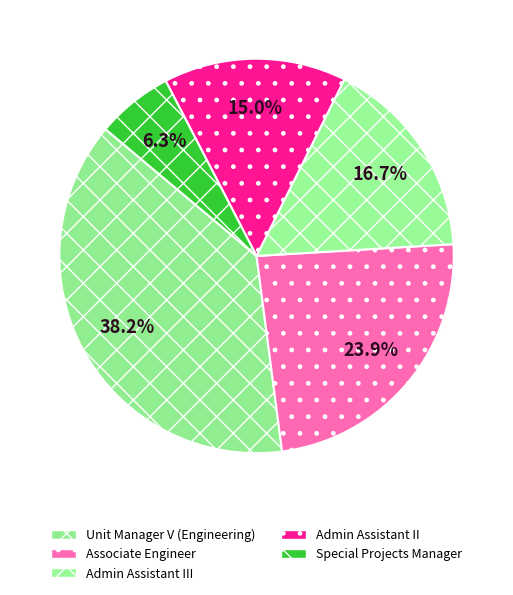

Which has a higher value, Special Projects Manager or Admin Assistant II?

Admin Assistant II